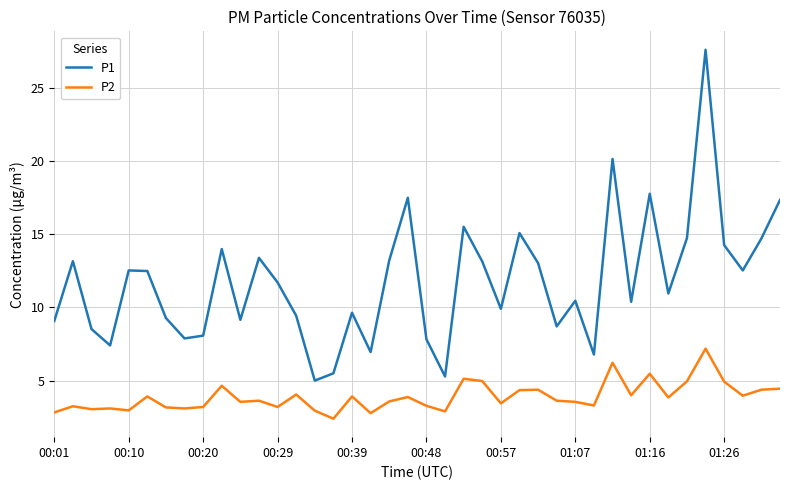

What is the maximum value for P2?

7.2